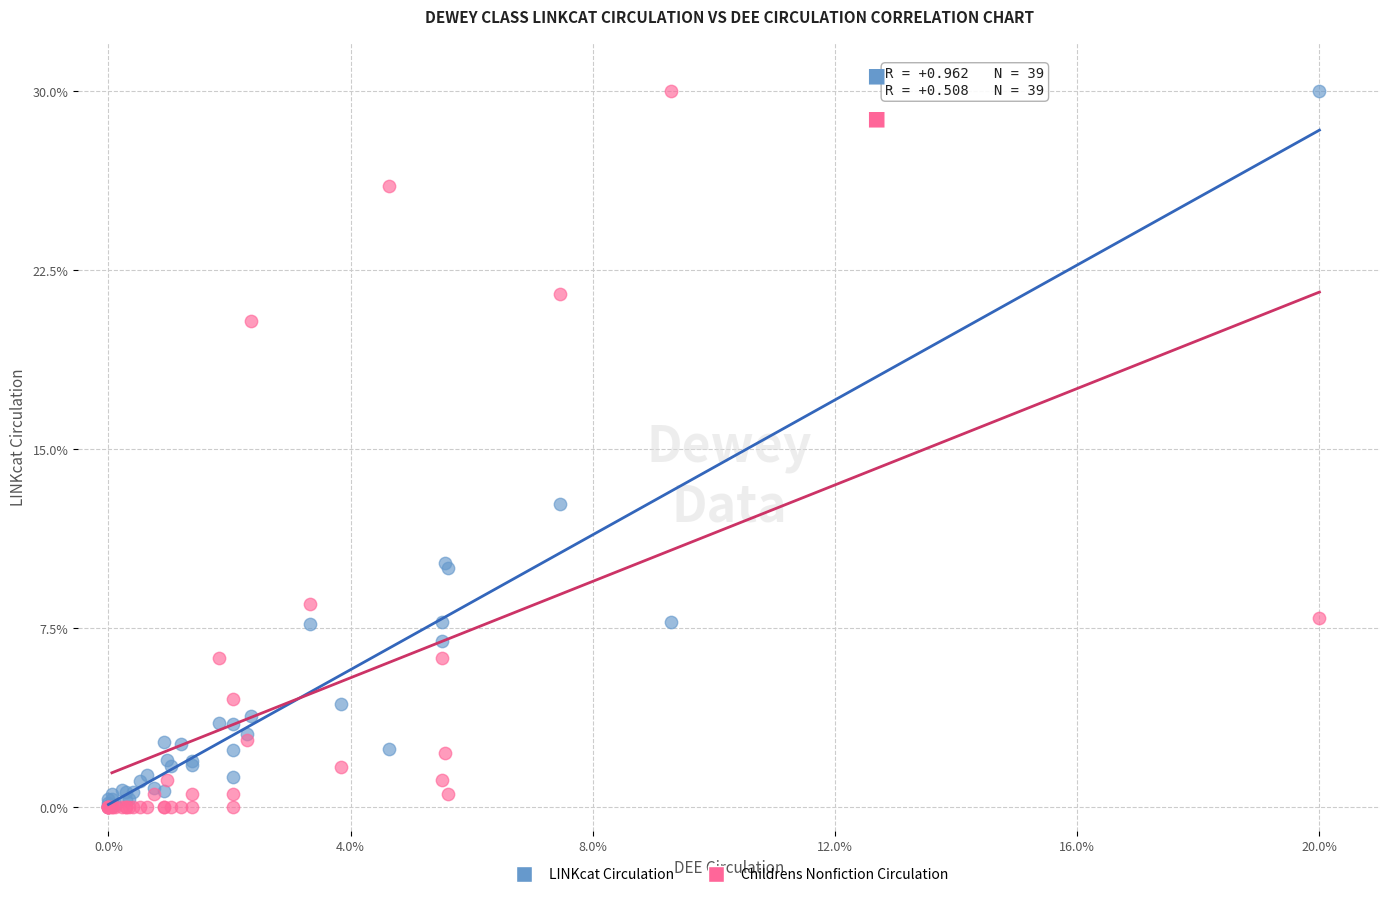

In the LINKcat Circulation series, what Y value is closest to 15?

12.7